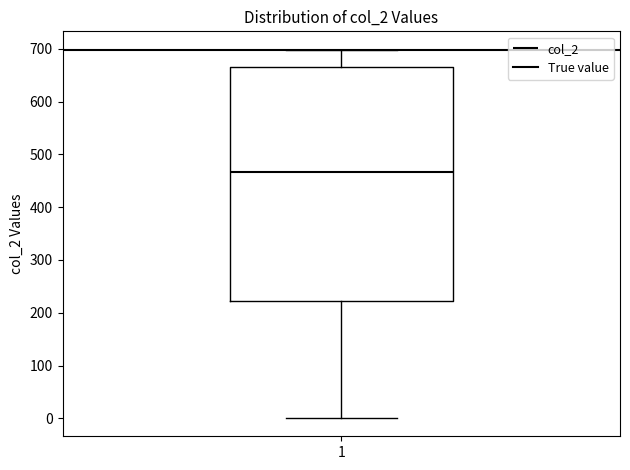

Read this box plot against the y-axis: the position of the median line, the range covered by the box, and the ends of both whiskers. The values are not printed on the chart, so give them approximately, as read against the axis.

median 470, box 220 to 670, whiskers 0 to 700